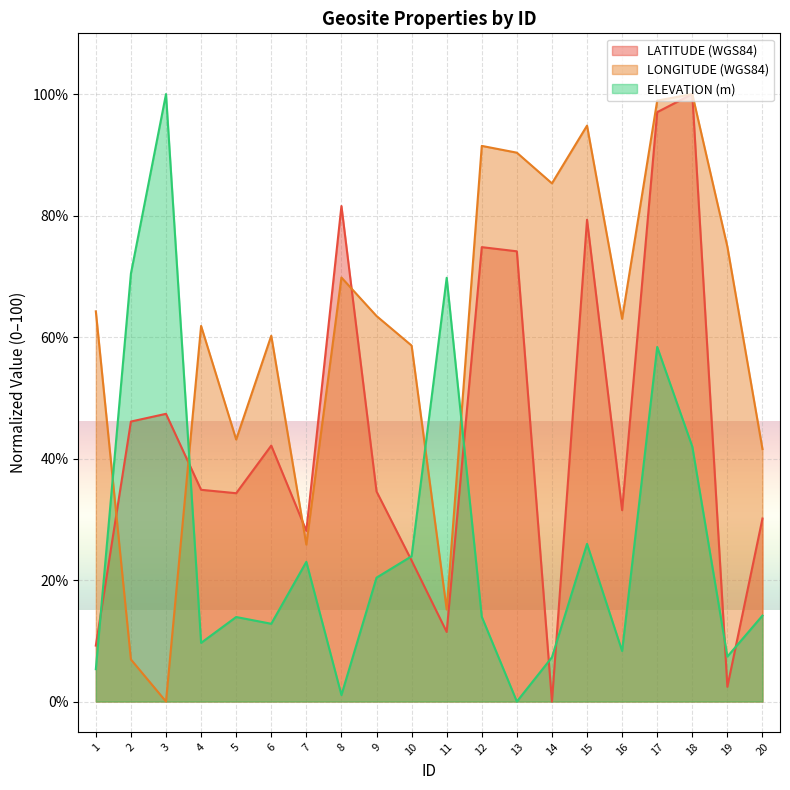

Which series has the largest total across all categories?

LONGITUDE (WGS84)